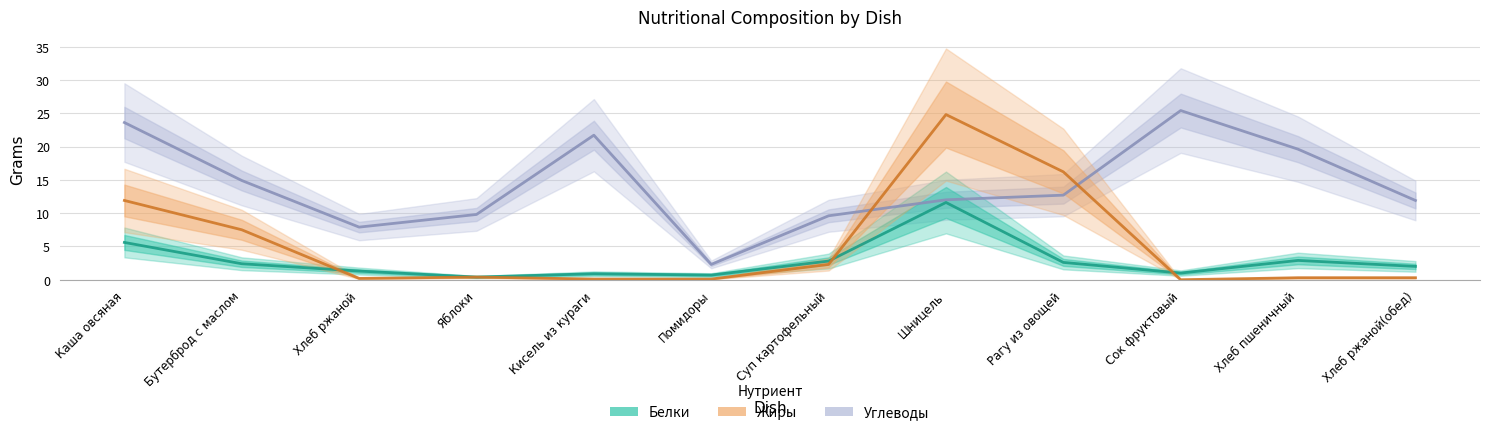

List the series in order of their overall mean, highest first.

Углеводы, Жиры, Белки